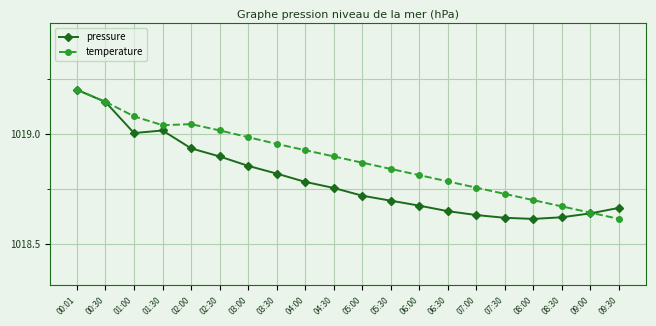

Count the number of data series in this chart.

2